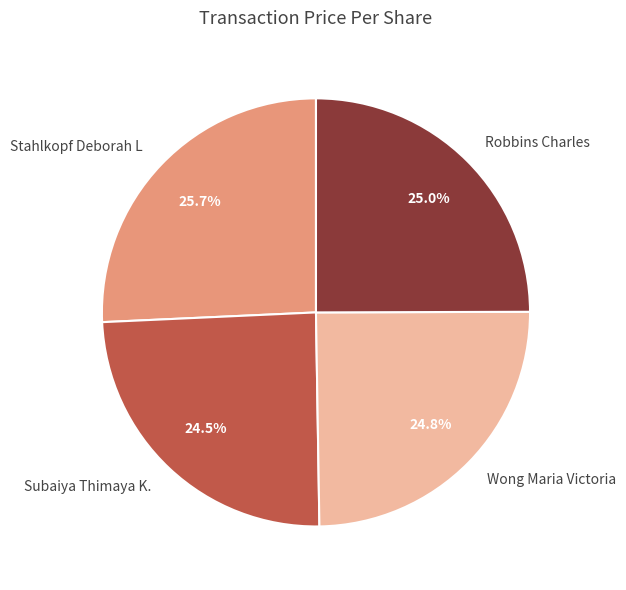

What is the largest slice in the pie chart?

Stahlkopf Deborah L